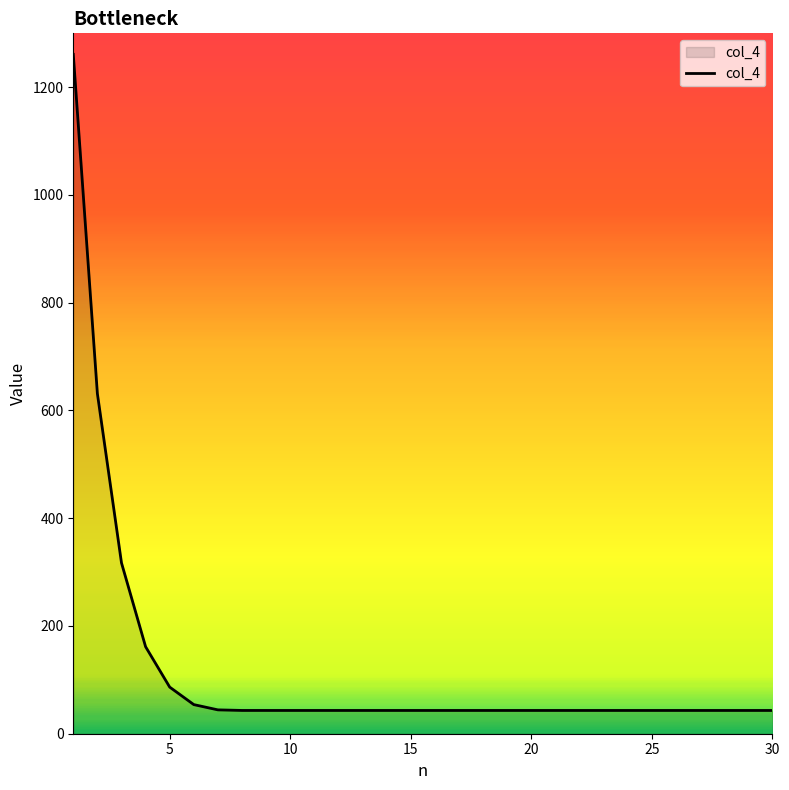

What is the smallest value displayed?

43.2